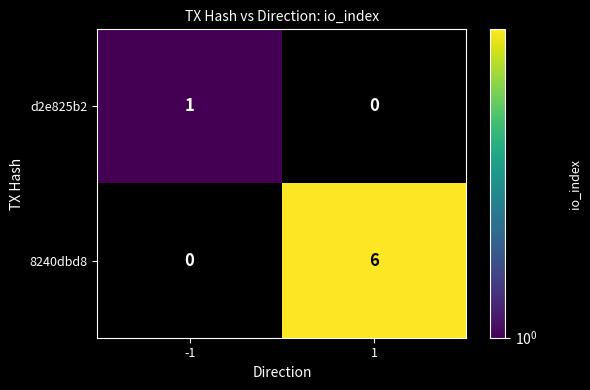

Which has a higher value, 1 or -1?

-1